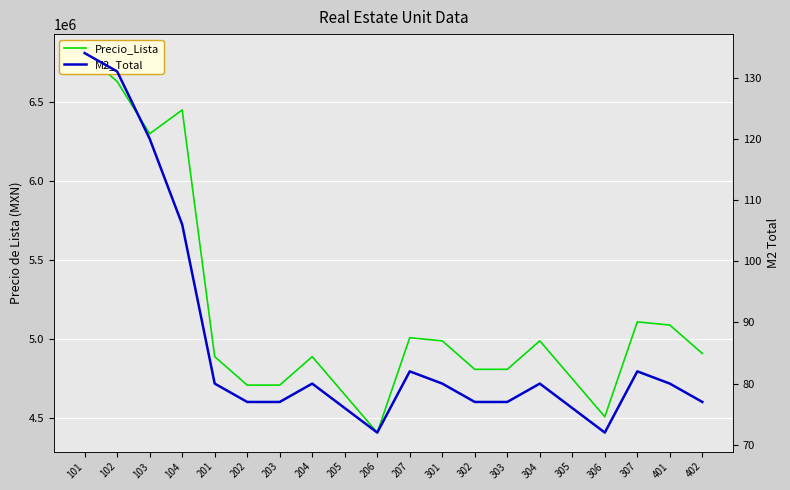

True or false: M2_Total has more than 0 points higher than both neighbors.

True